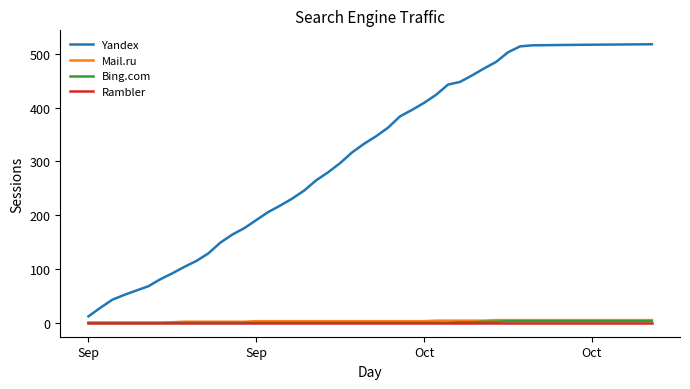

Which series has the largest total across all categories?

Yandex